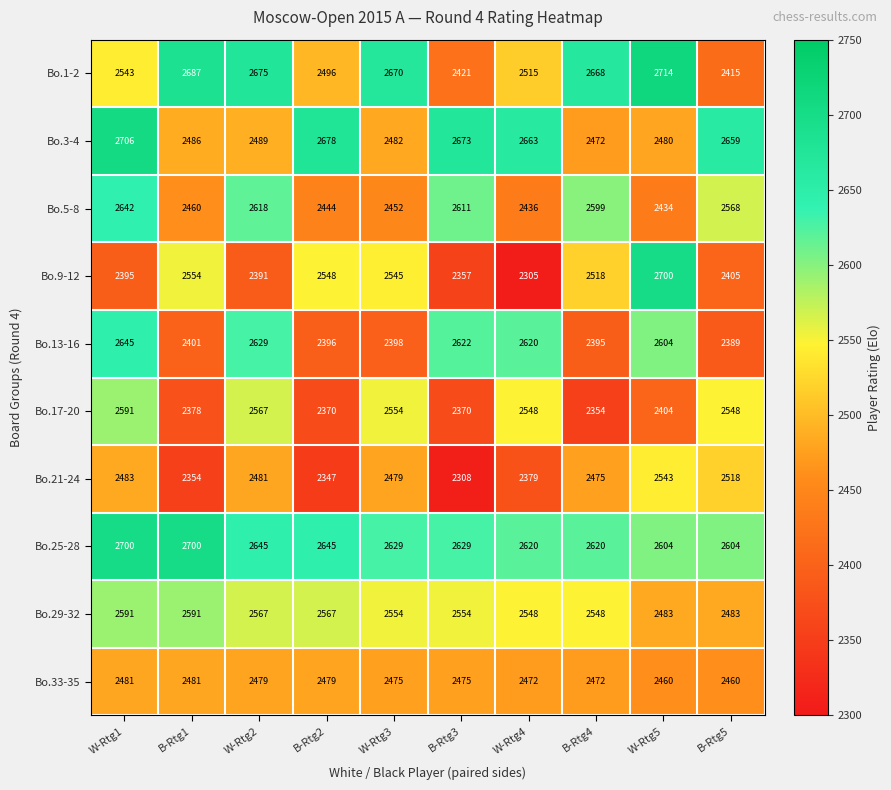

The Bo.3-4 series shows 2489 at W-Rtg2. True or false?

True